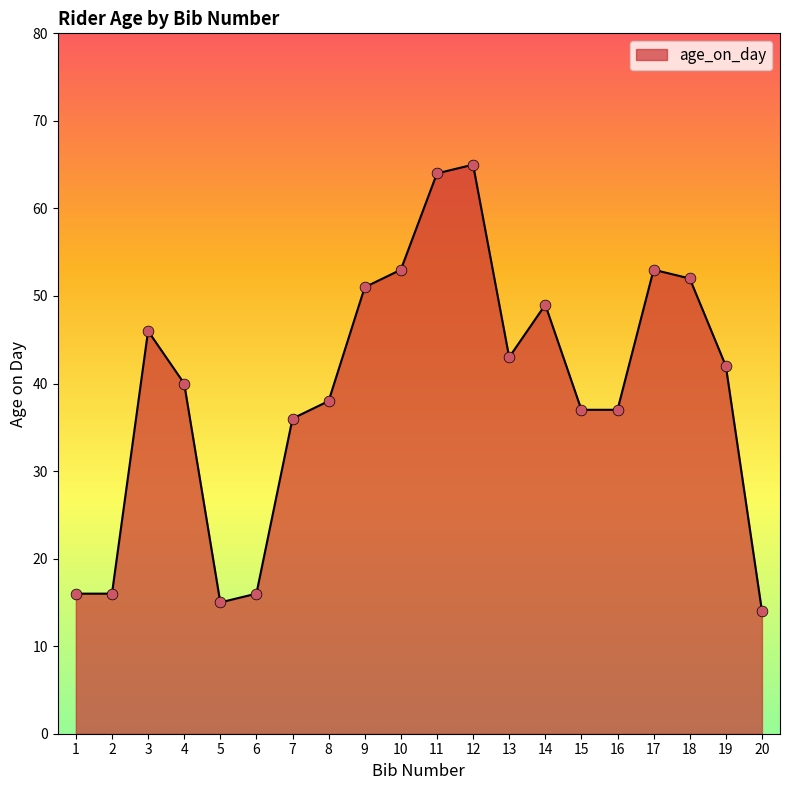

Which has a higher value, 14 or 13?

14